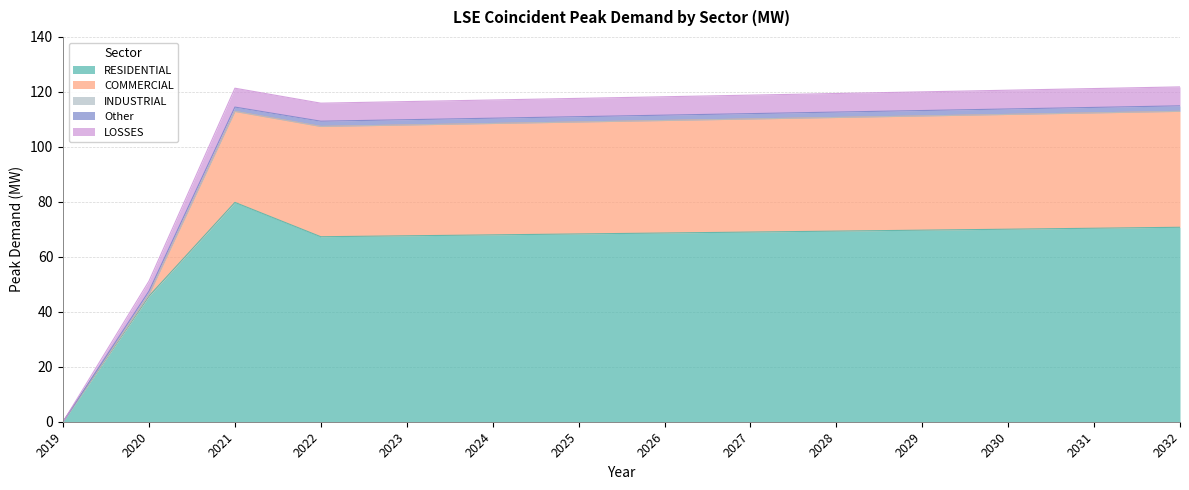

True or false: LOSSES and Other cross at least once.

False